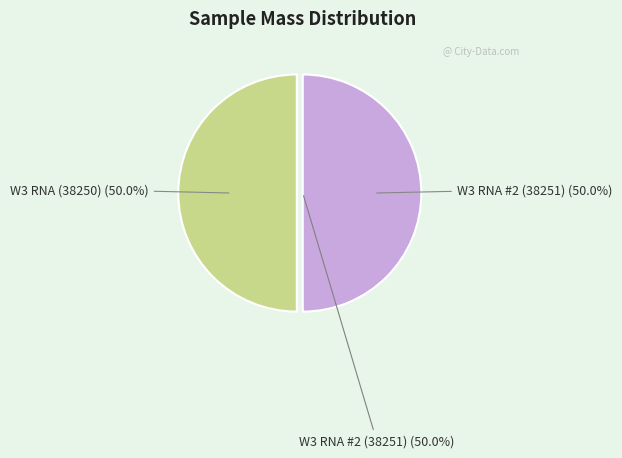

To the nearest percent, what portion does W3 RNA (38250) represent?

50%